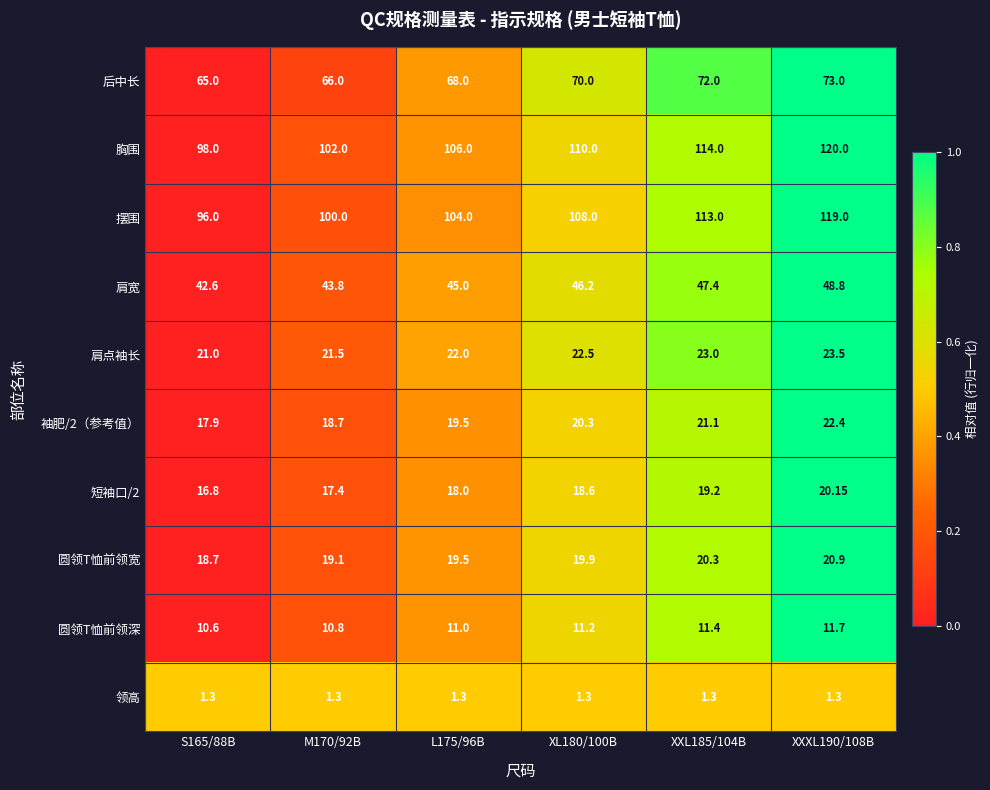

How many series are shown in this chart?

10